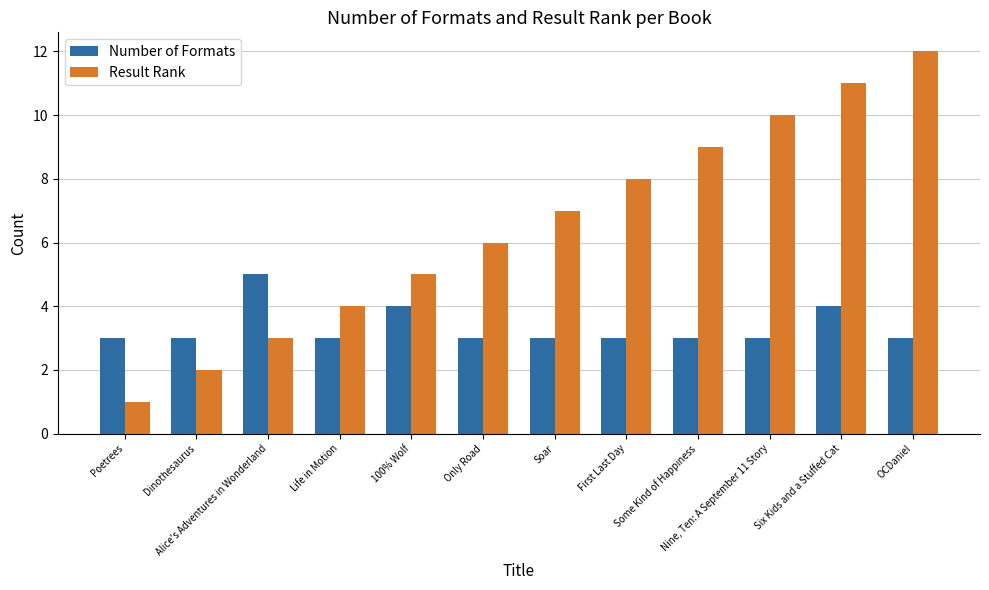

Reading right to left, list all the values displayed in this chart.

Number of Formats: 3	4	3	3	3	3	3	4	3	5	3	3
Result Rank: 12	11	10	9	8	7	6	5	4	3	2	1